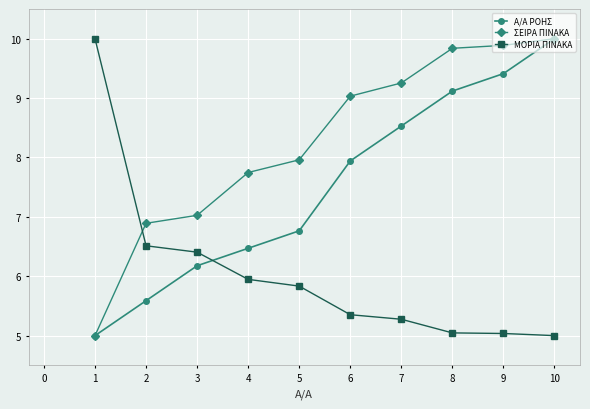

True or false: ΜΟΡΙΑ ΠΙΝΑΚΑ has more than 1 interior local peaks.

False